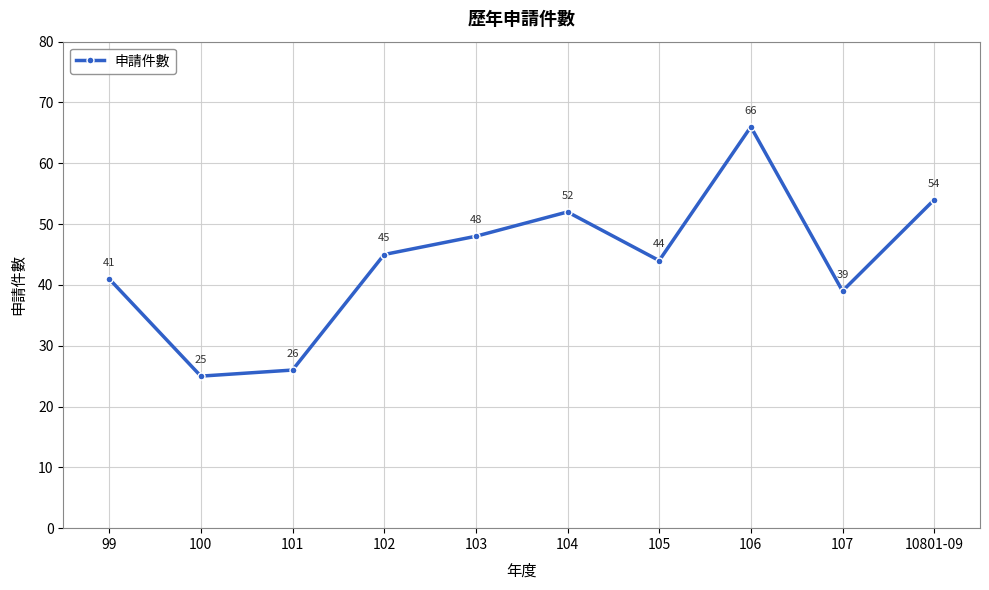

What position from the right is 102?

7